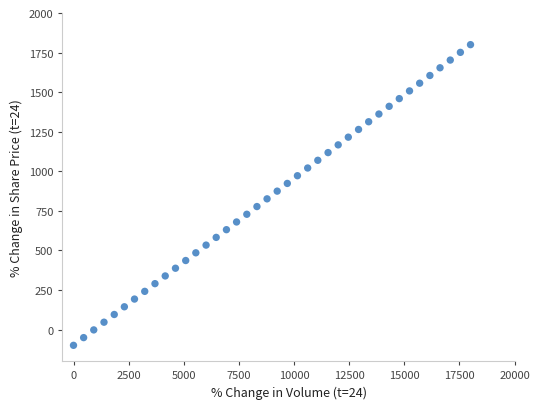

What is the range of Y values (max minus min)?

1900.0